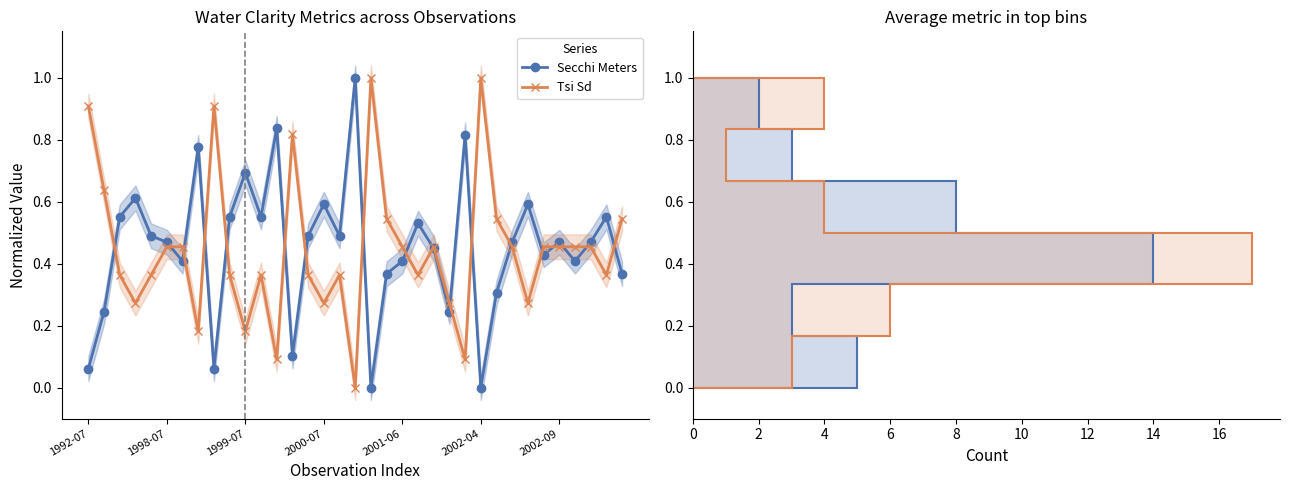

After their last crossing, which series has the higher values: Tsi Sd or Secchi Meters?

Tsi Sd